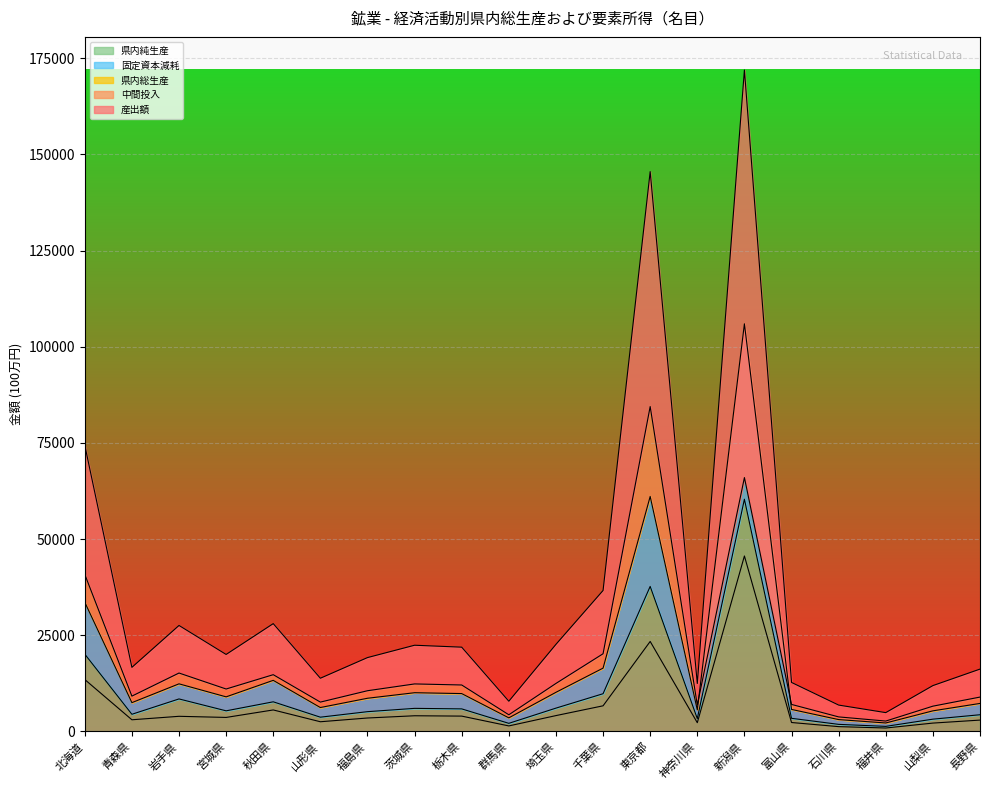

How many lines are shown in the chart?

5